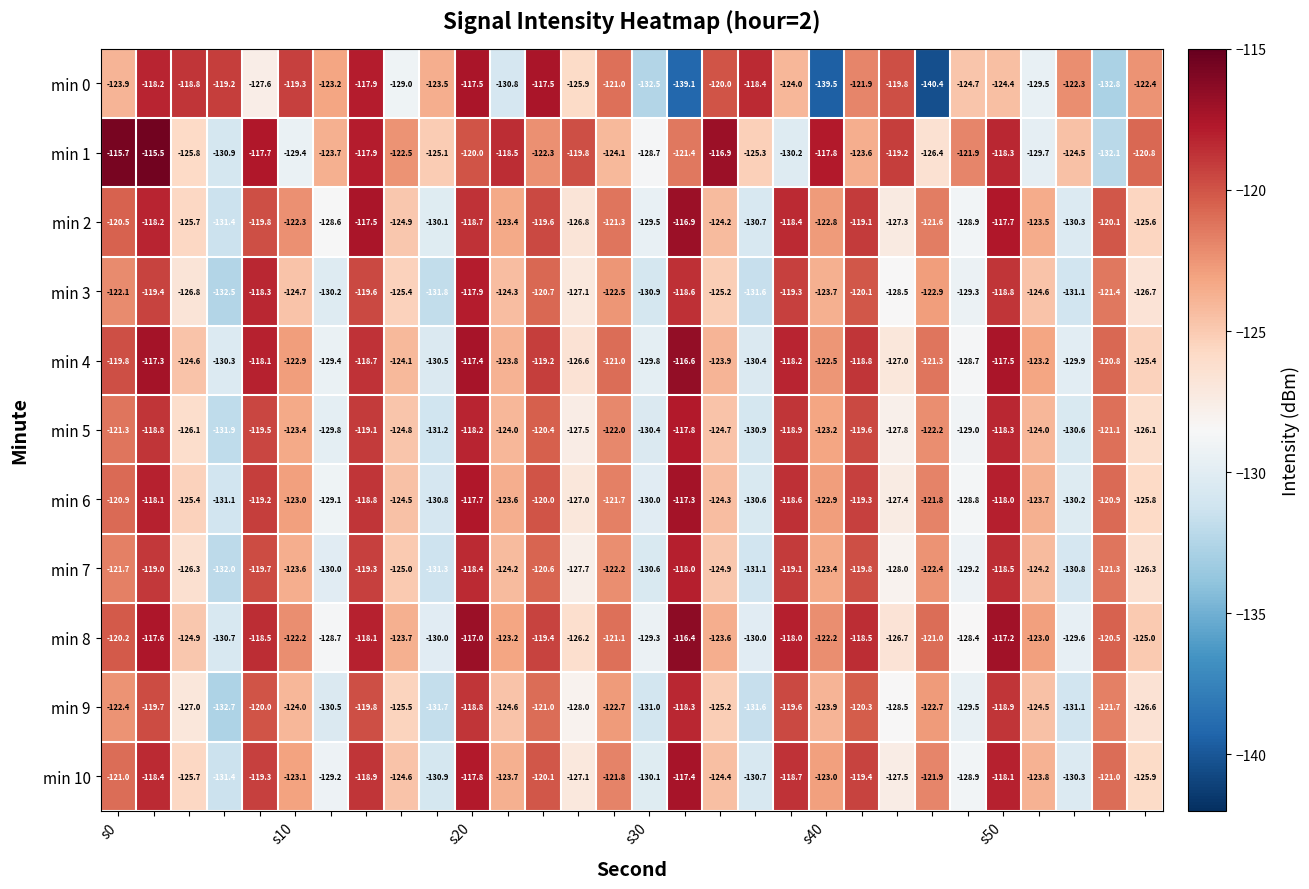

How many distinct data groups are displayed?

11